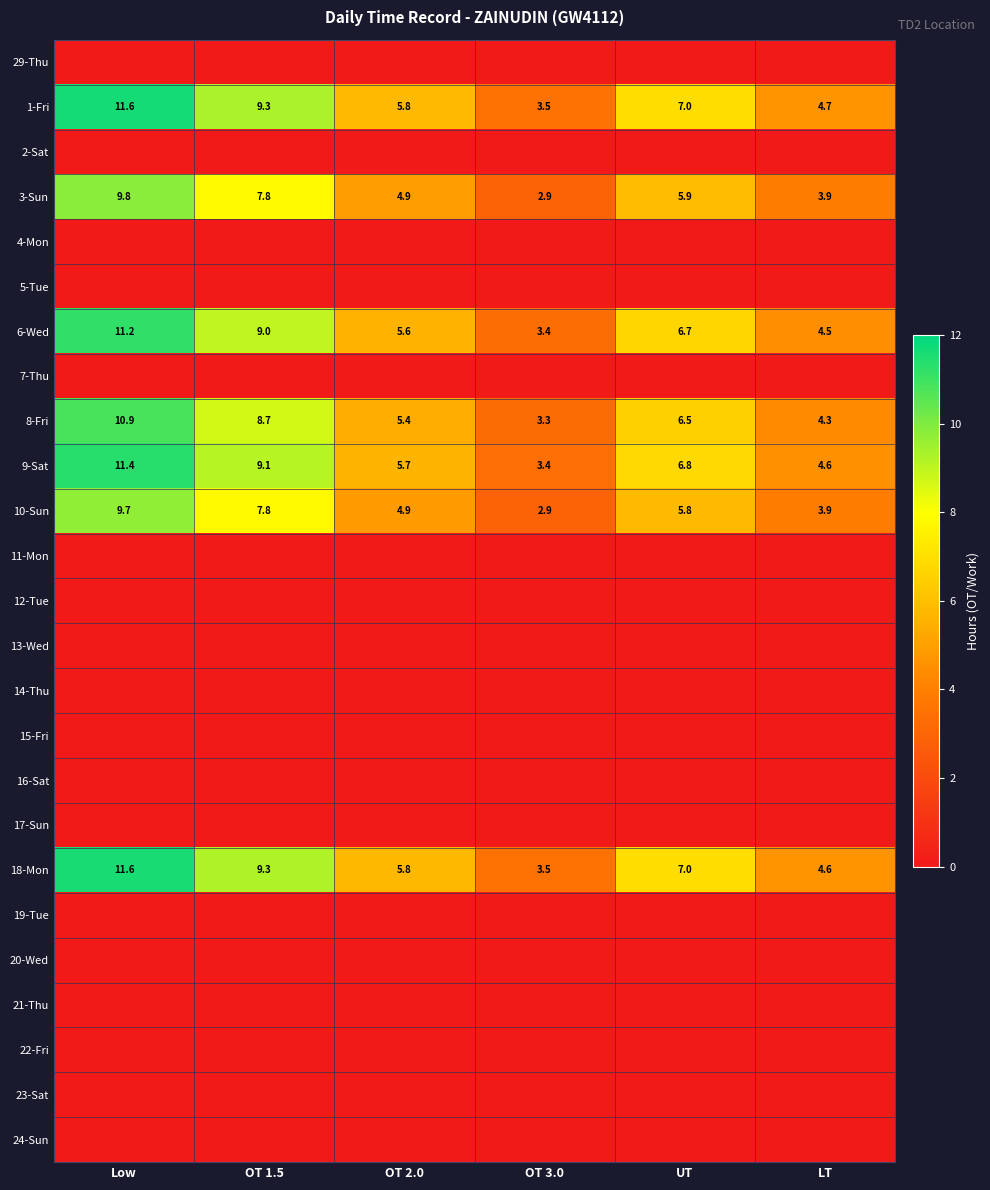

The value of 9-Sat at Low is 11.4. True or false?

True